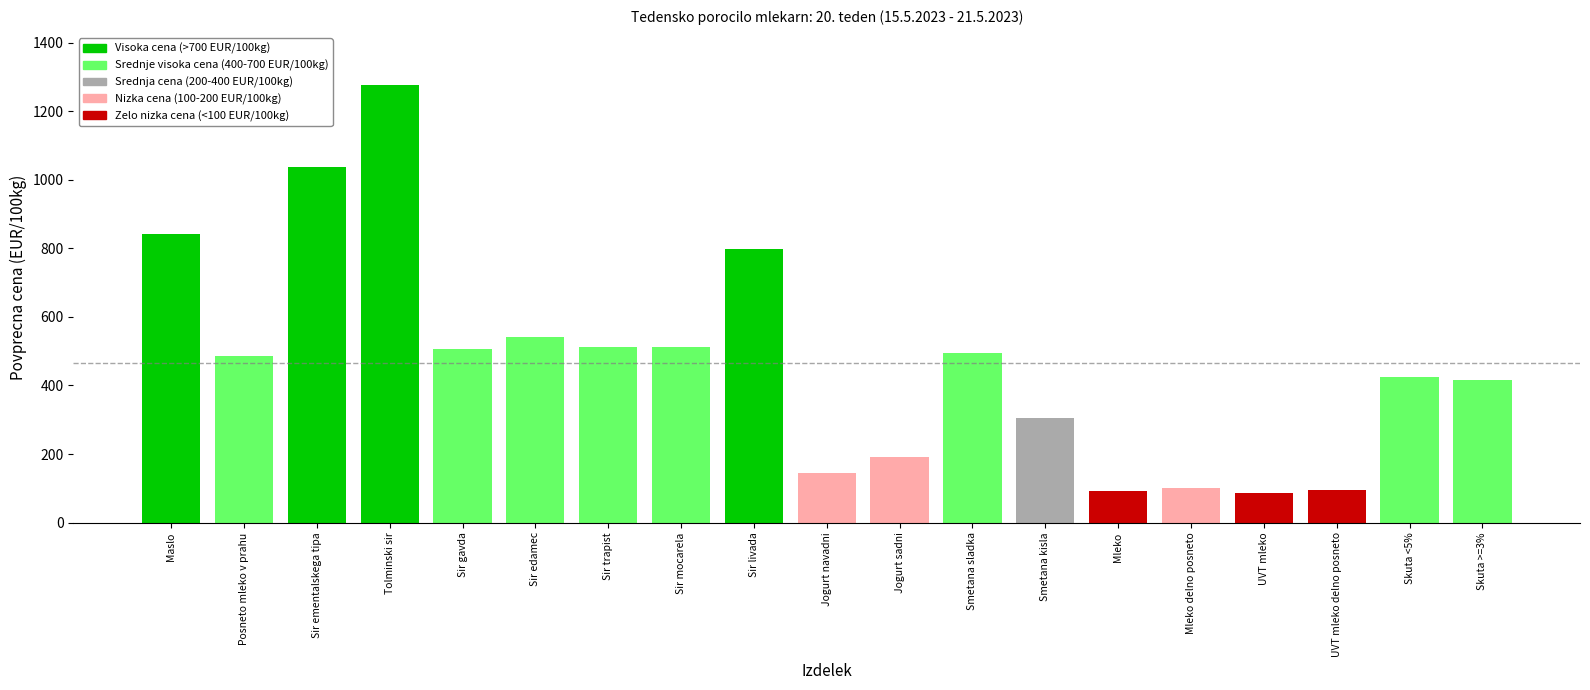

Between Sir livada and Sir mocarela, which is larger?

Sir livada